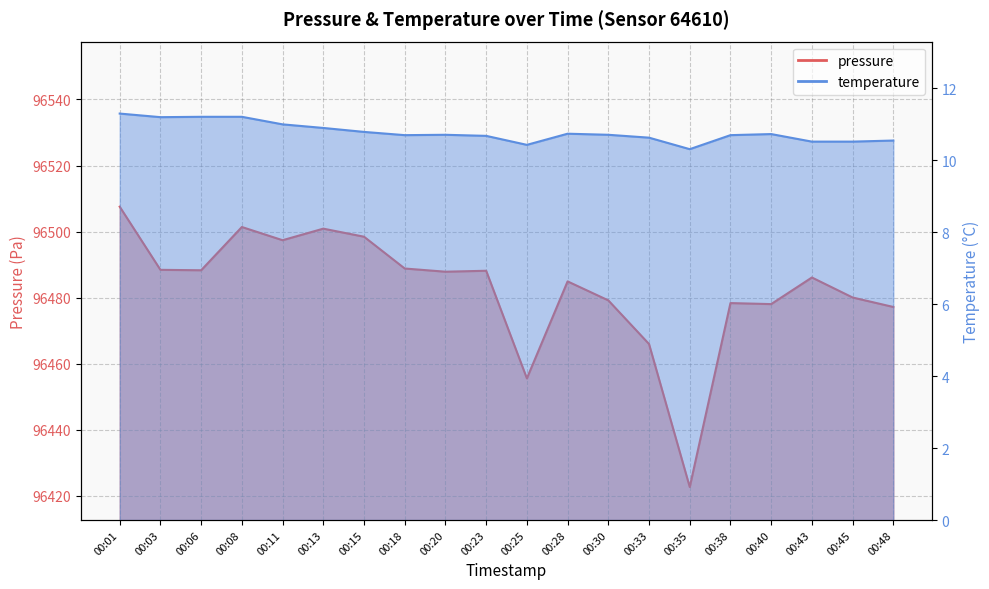

Which series changed the most between 00:30 and 00:35?

pressure